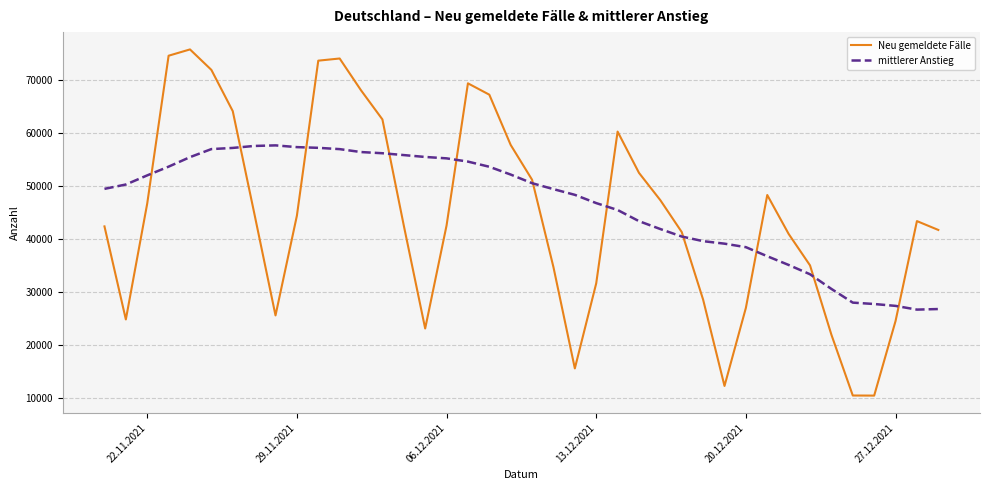

True or false: mittlerer Anstieg and Neu gemeldete Fälle cross at least once.

True